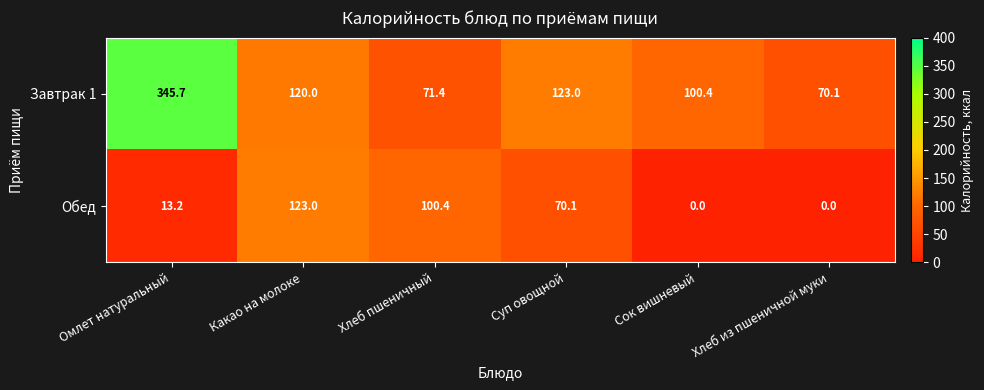

What is the difference between the Обед values at Какао на молоке and Сок вишневый?

123.0